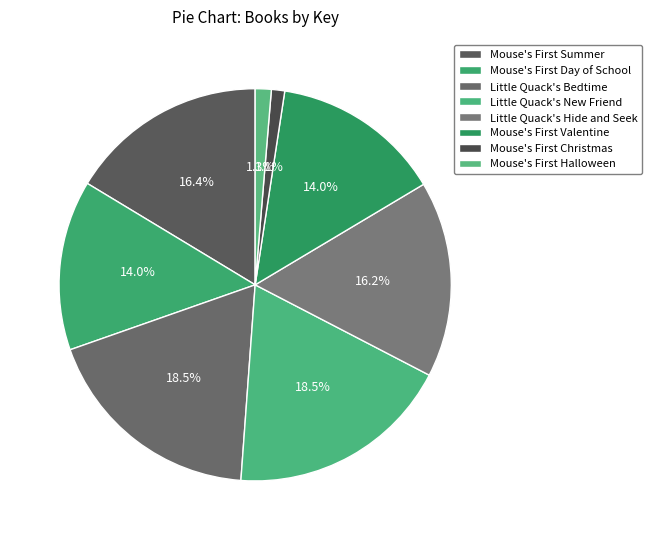

Count the number of slices in the pie.

8